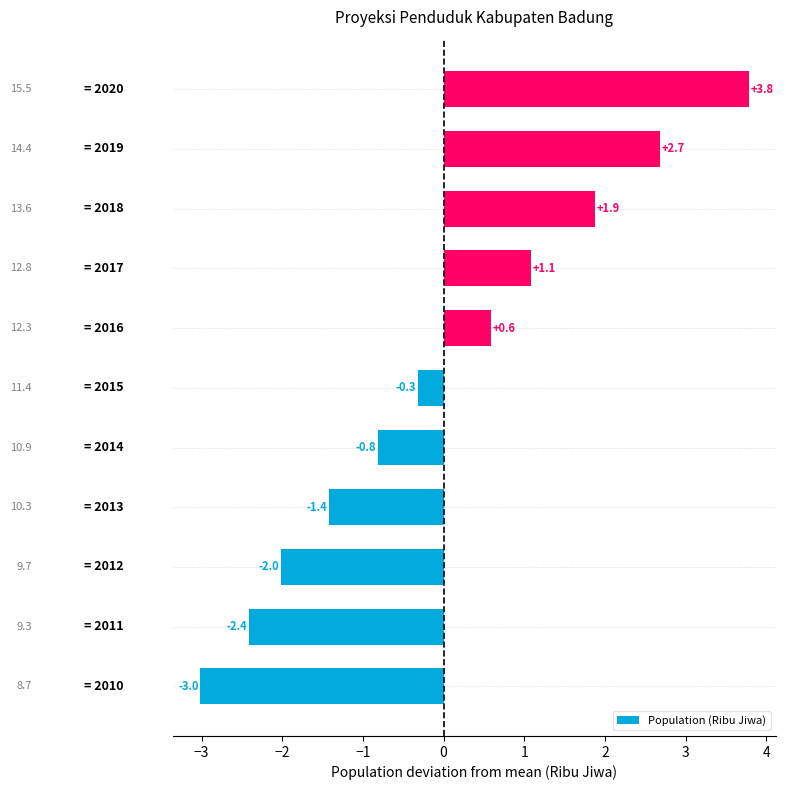

What is the greatest value displayed?

3.8